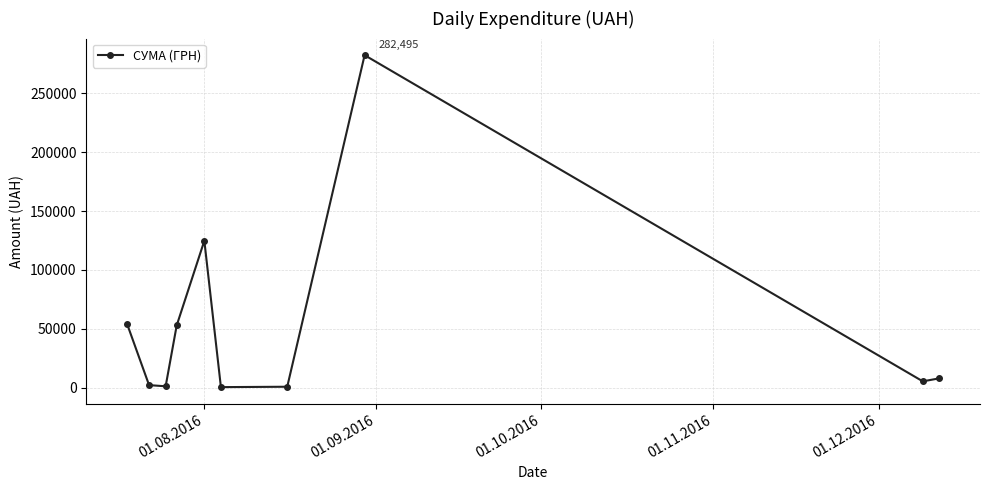

What is the difference between the maximum and minimum values?

282004.7